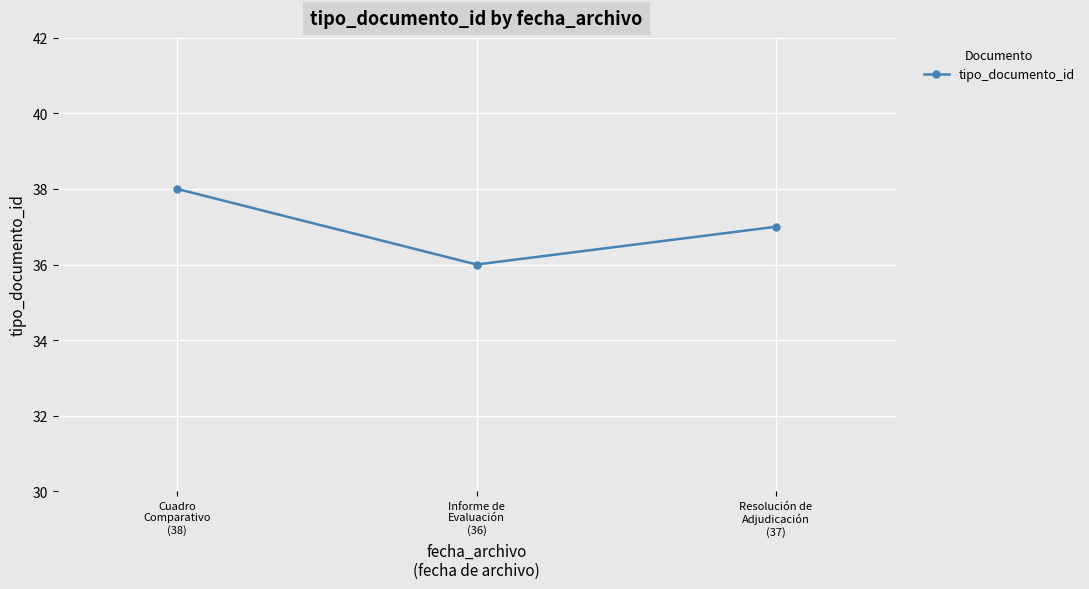

Rank the categories by value from highest to lowest.

Cuadro
Comparativo
(38), Resolución de
Adjudicación
(37), Informe de
Evaluación
(36)